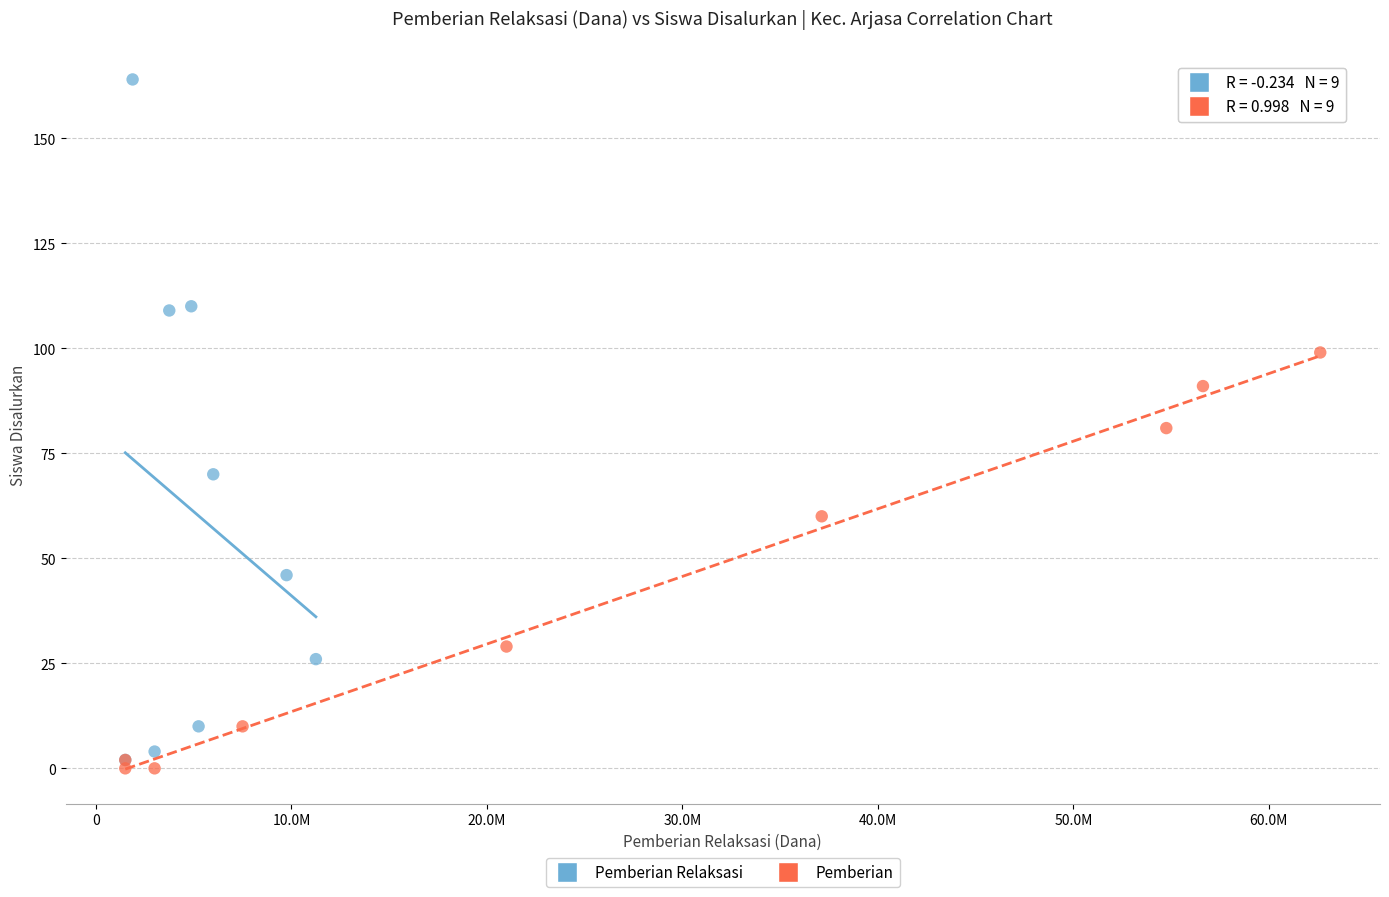

Which series contains the highest Y value?

Pemberian Relaksasi